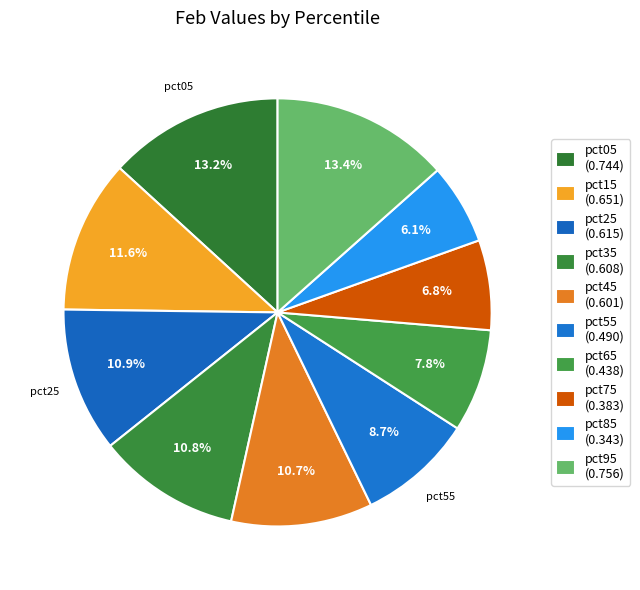

How many slices are in this pie chart?

10